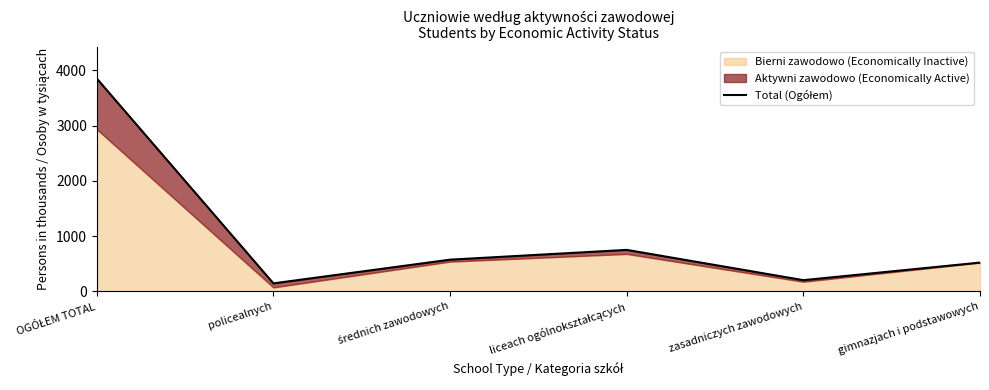

What is the difference between the values at gimnazjach i podstawowych and średnich zawodowych?

53